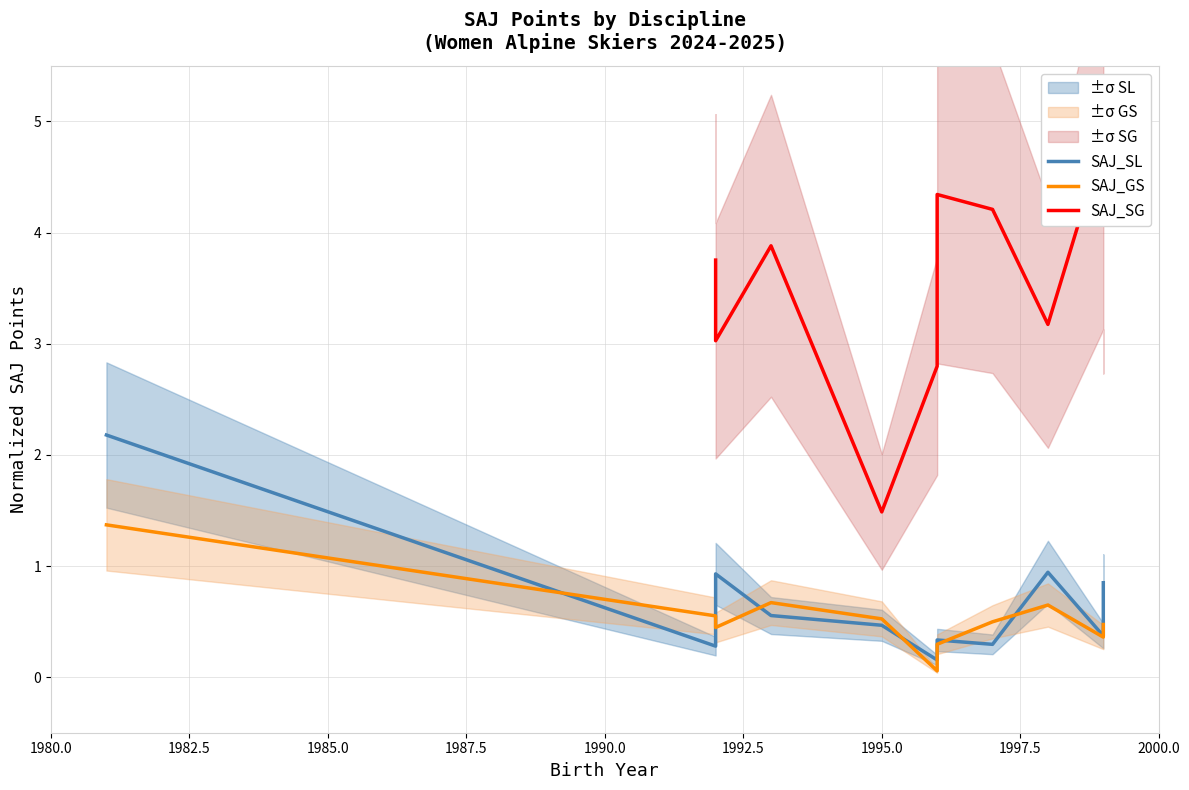

True or false: SAJ_SL and SAJ_SG intersect in this chart.

False